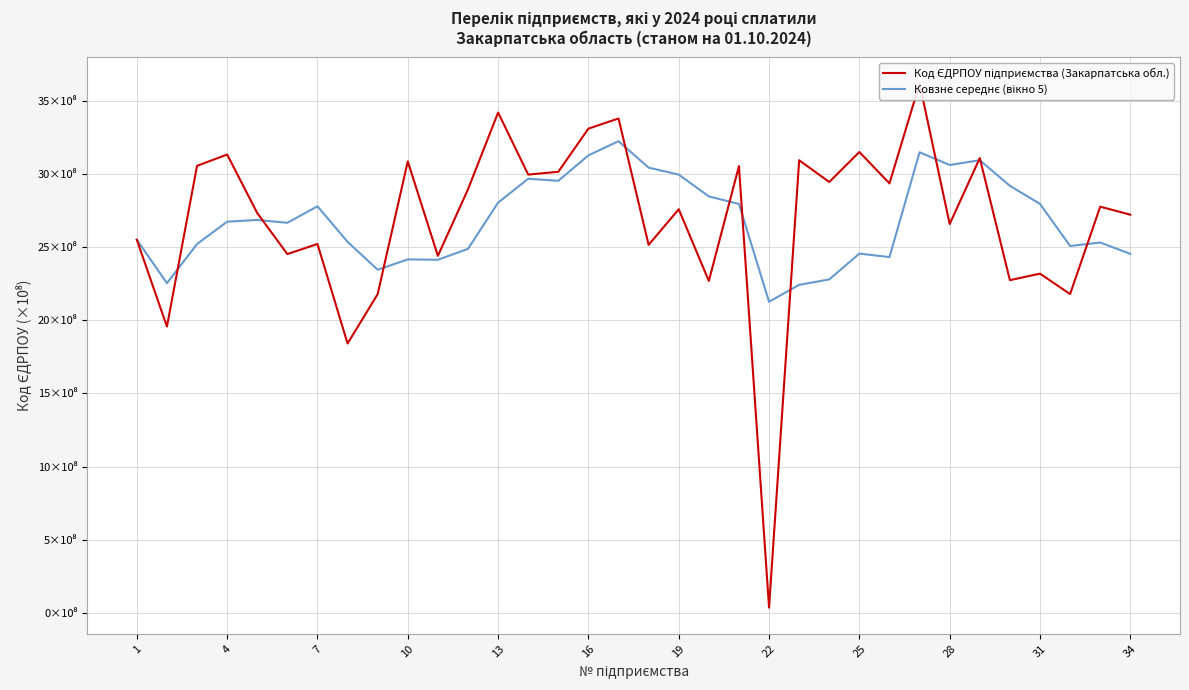

How many series are shown in this chart?

2